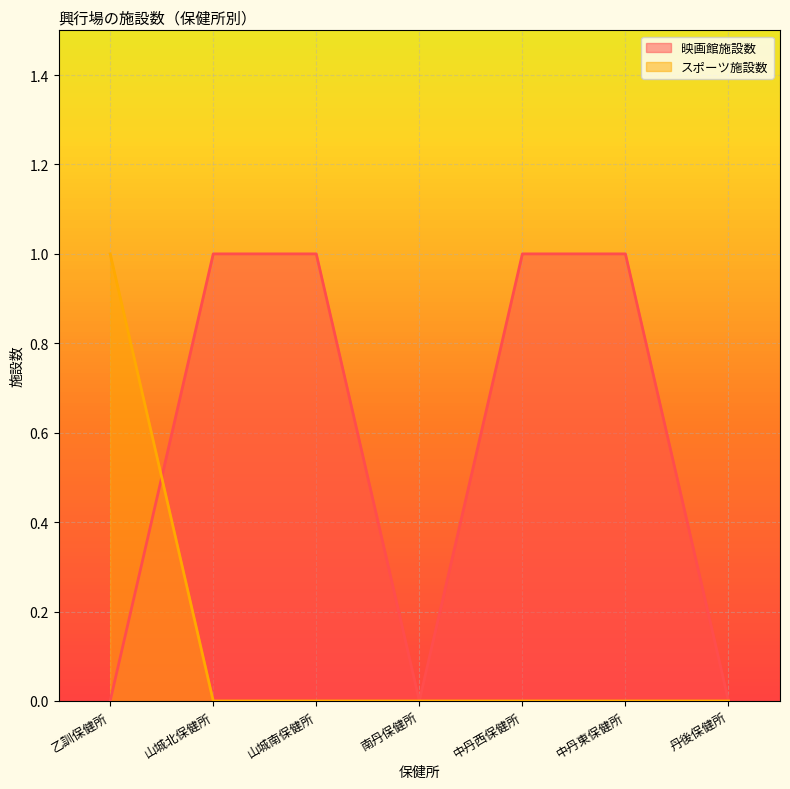

List the series in order of their overall mean, highest first.

映画館施設数, スポーツ施設数